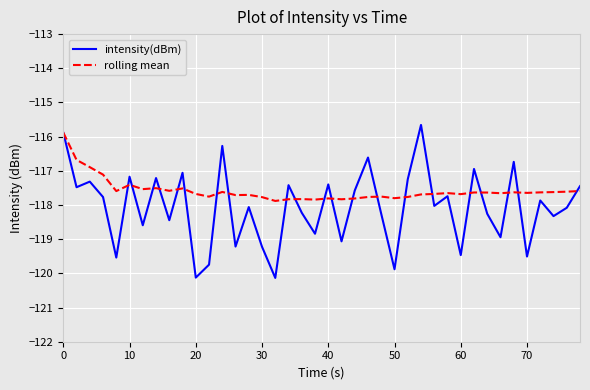

True or false: intensity(dBm) and rolling mean cross at least once.

True